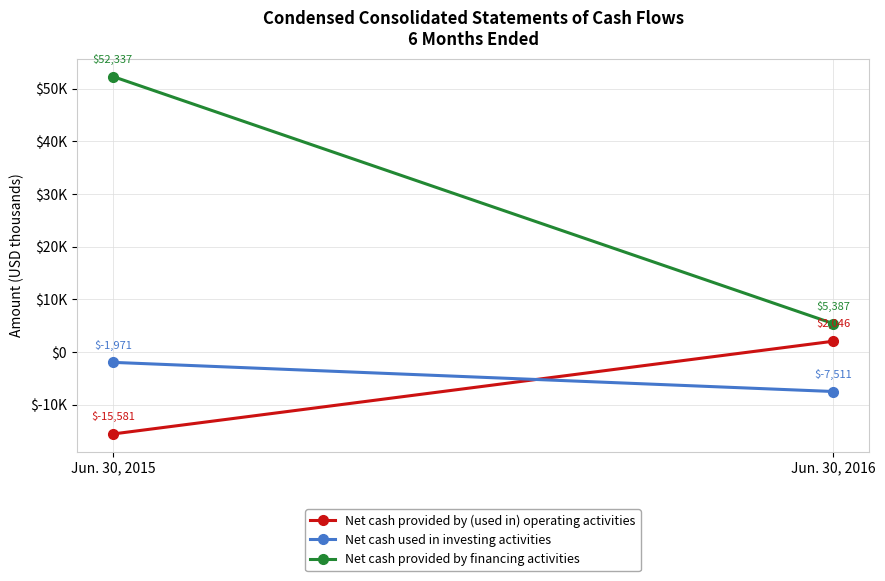

What is the difference between the maximum and minimum values in the Net cash provided by financing activities series?

46950